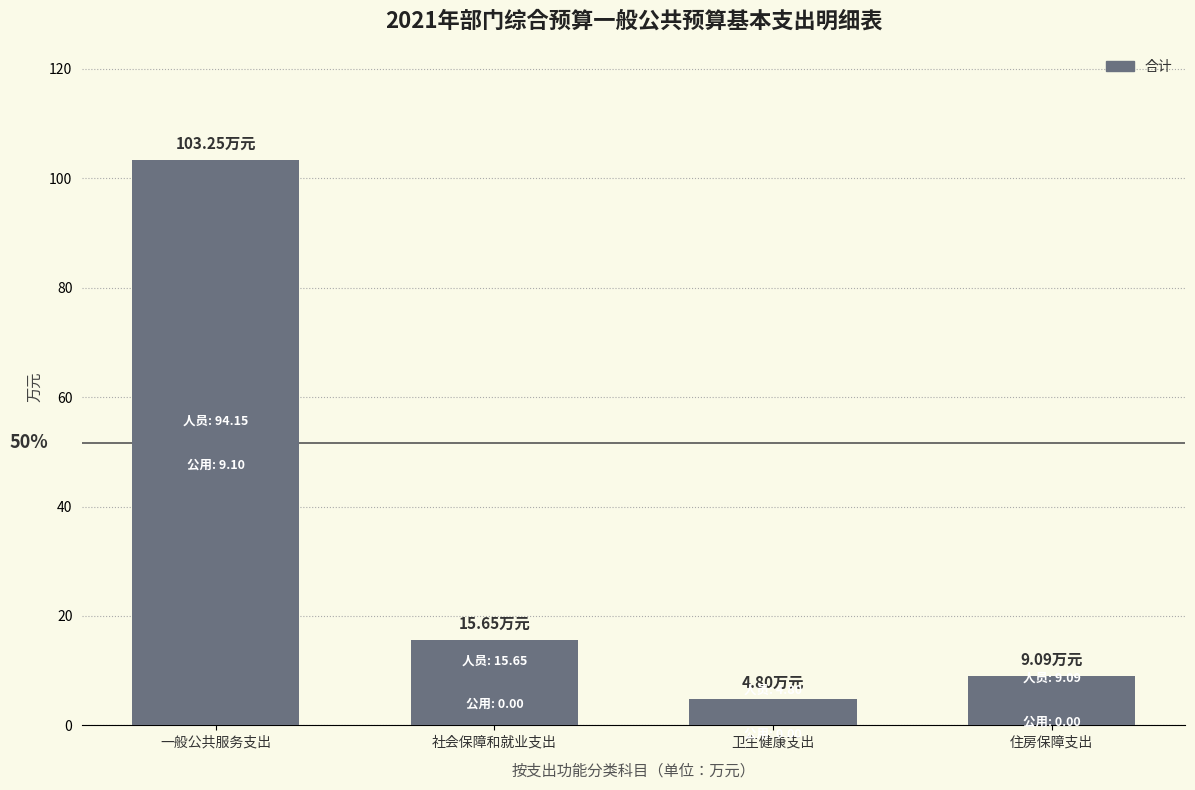

At which label is the value closest to 54?

社会保障和就业支出